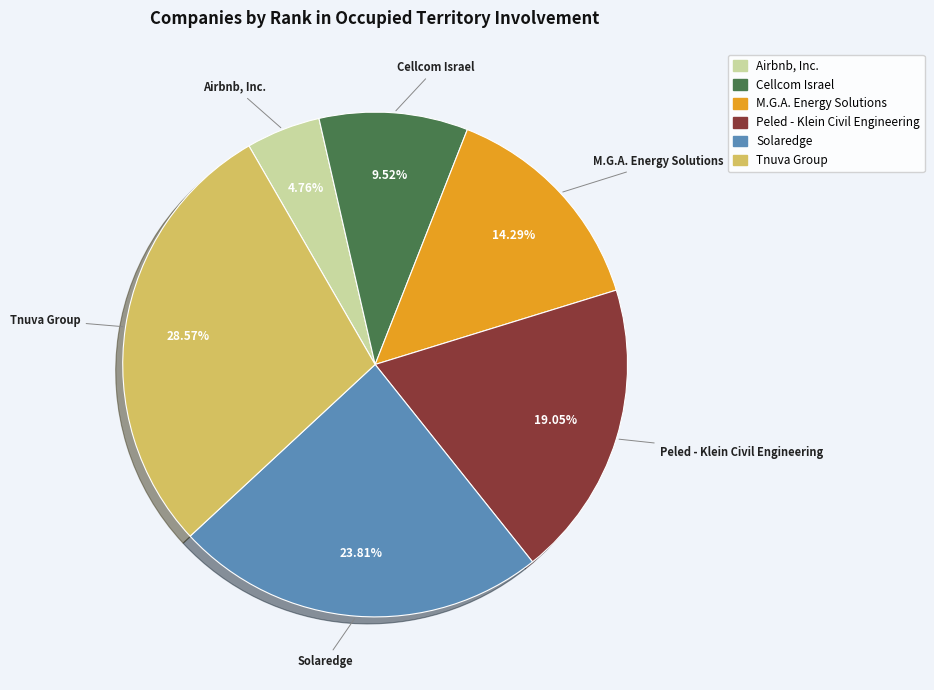

How many slices are in this pie chart?

6